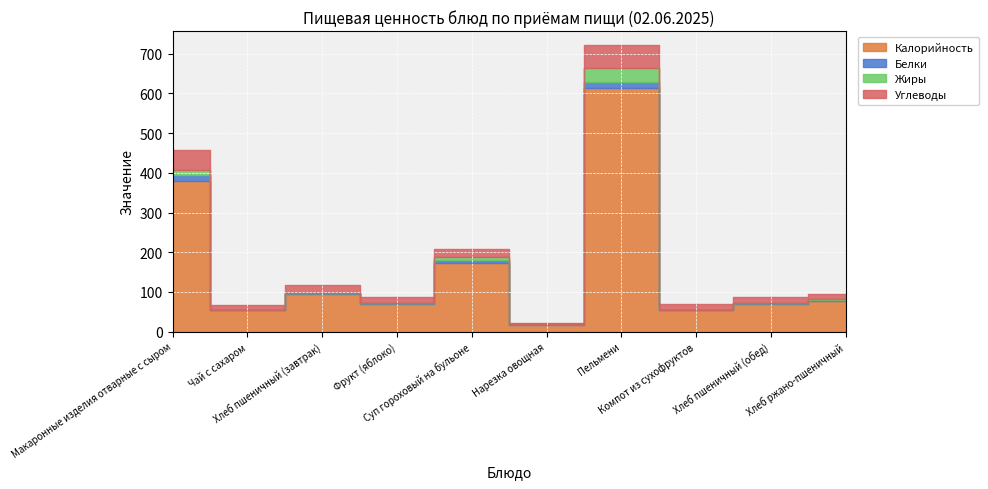

What is the maximum value shown in the chart?

613.1